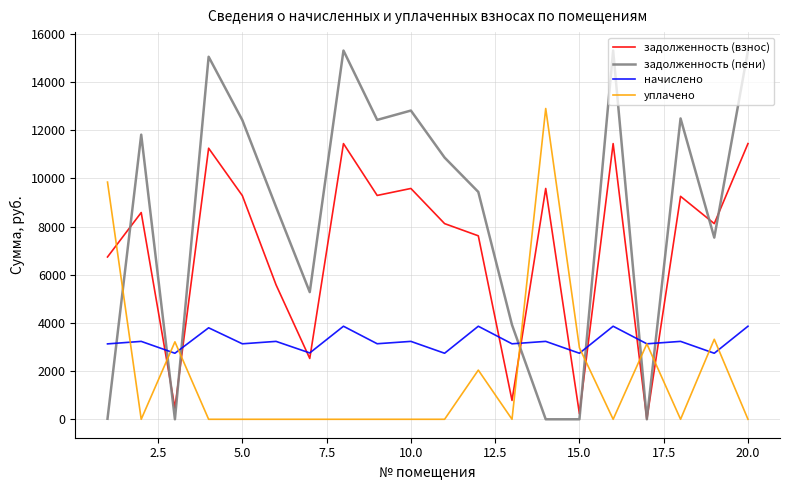

Rank the series by their average value, from highest to lowest.

задолженность (пени), задолженность (взнос), начислено, уплачено